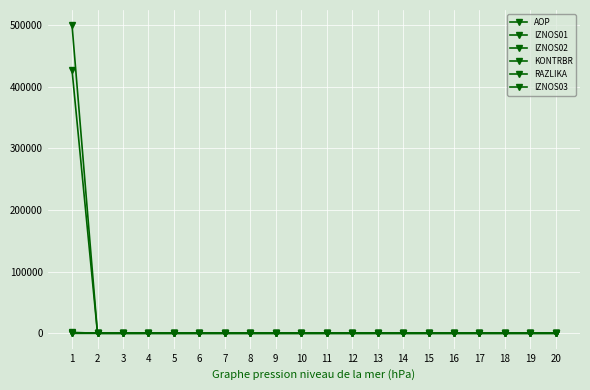

Which series ends up on top after the final intersection of AOP and IZNOS02?

AOP